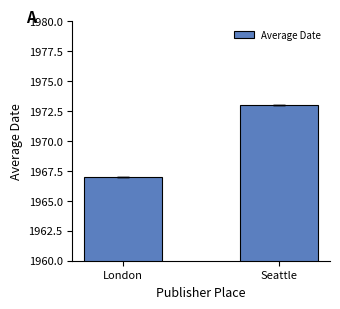

What is the difference between the maximum and minimum values?

6